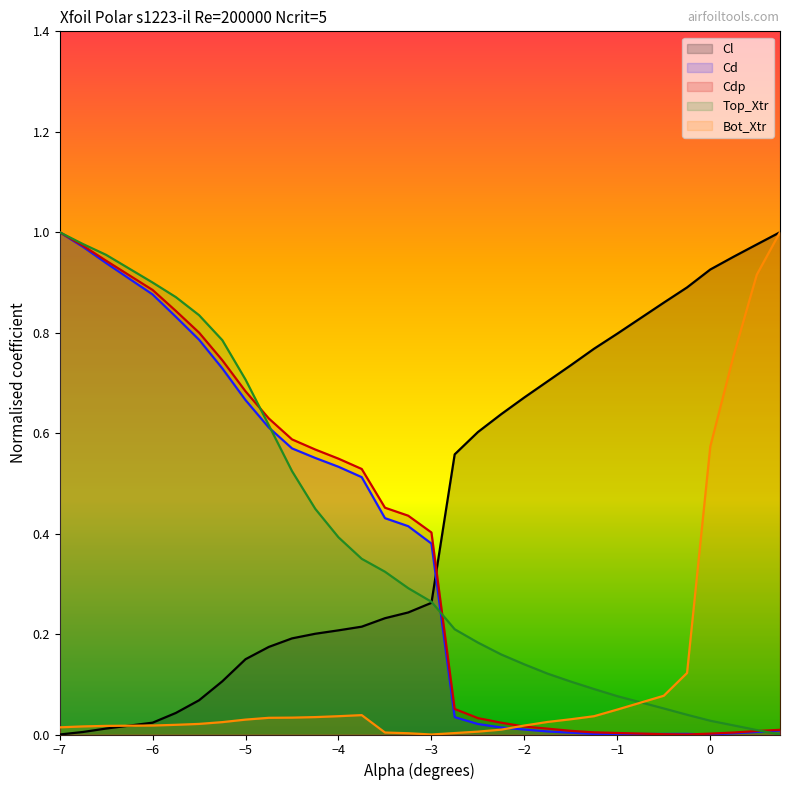

The Cd series shows 0.0 at −1. True or false?

True